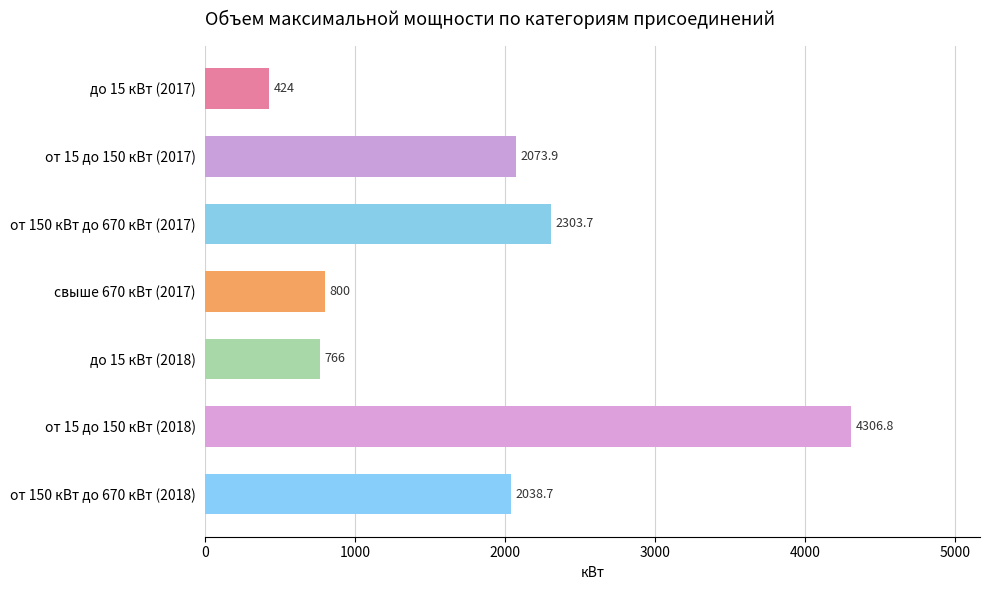

What is the smallest value displayed?

424.0